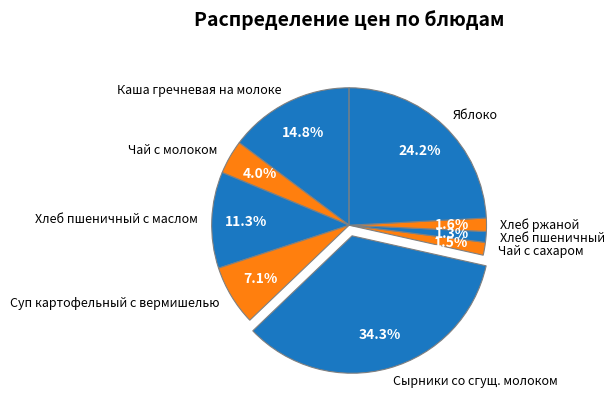

How much of the chart is everything except Чай с сахаром?

98.5%